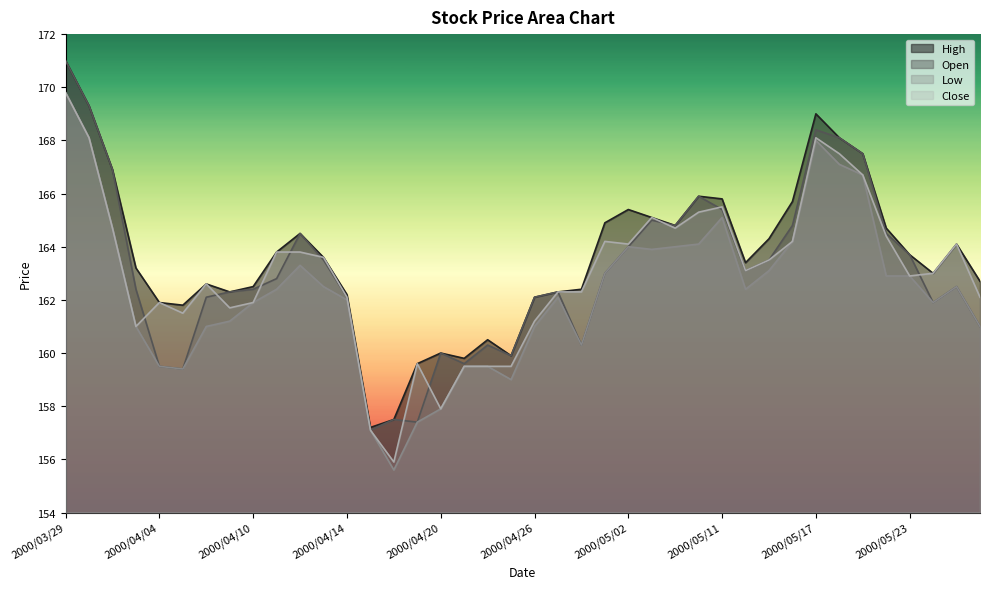

At which category is the sum across all series the highest?

2000/03/29